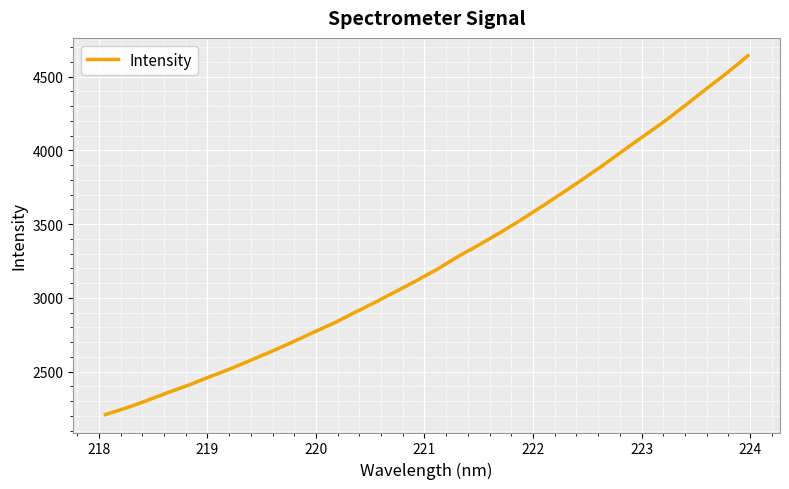

What is the minimum value shown in the chart?

2208.6